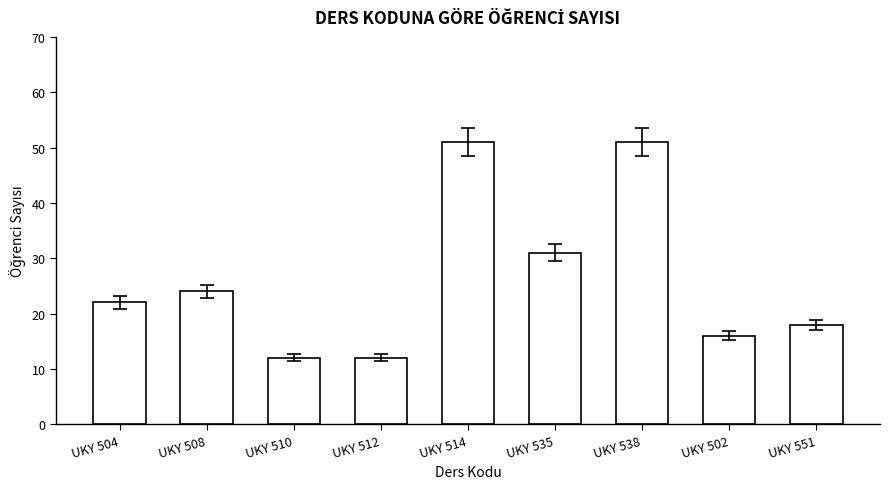

What is the value of the 8th bar from the left?

16